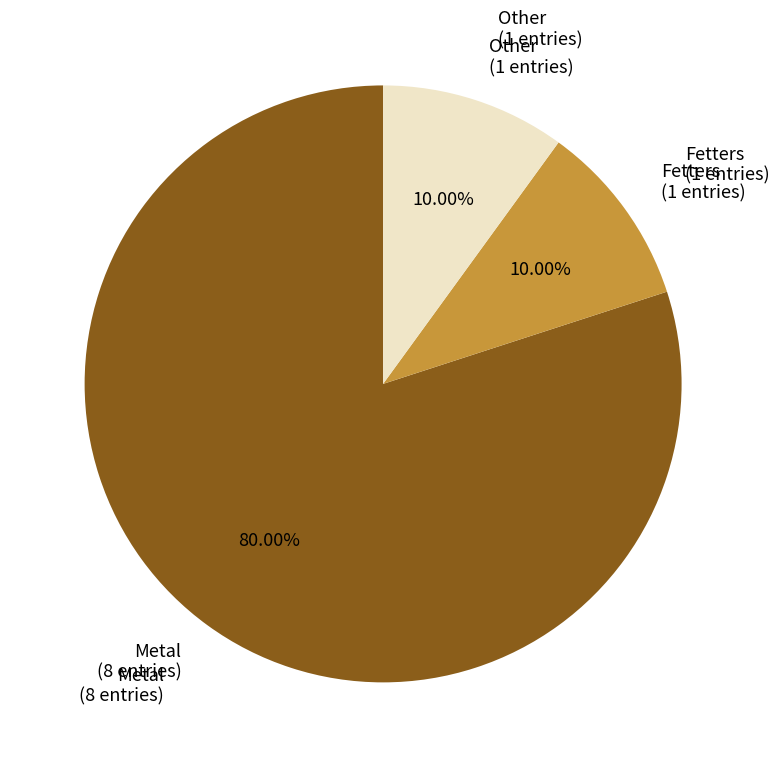

To the nearest percent, what is the difference between the largest and smallest slice percentages?

70%